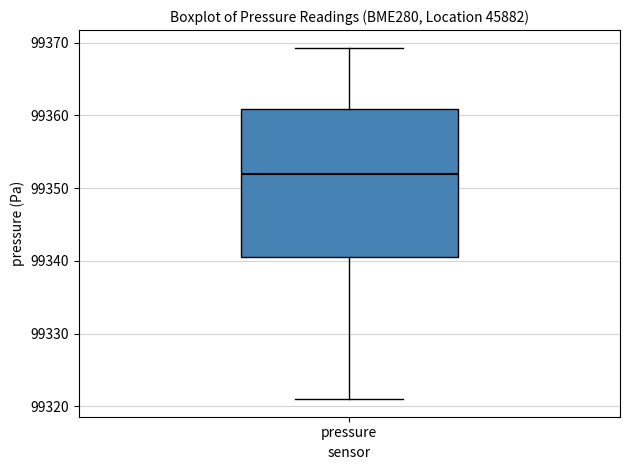

Where is the upper edge of the box for pressure on the y-axis? The values are not printed on the chart, so give them approximately, as read against the axis.

99361